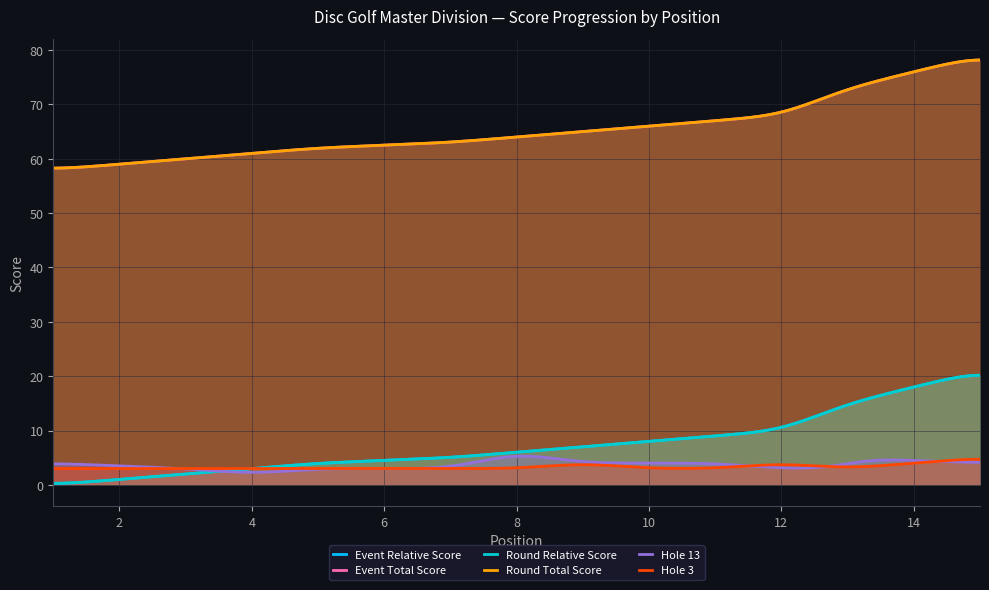

What is the average value of the event_relative_score series?

7